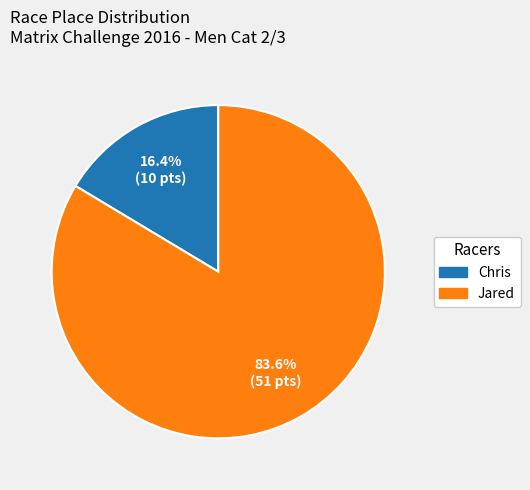

Does Chris account for over 50% of the chart?

No